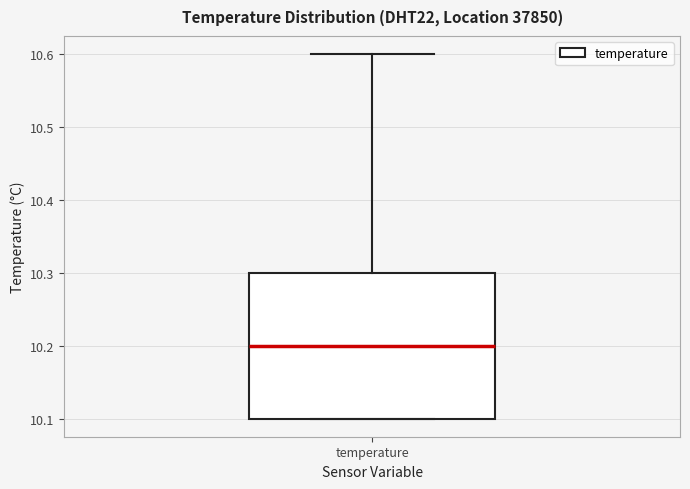

Transcribe this box plot: give where the median line is, the range the box spans, and where the two whiskers end, as read against the y-axis. The values are not printed on the chart, so give them approximately, as read against the axis.

median 10.2, box 10.1 to 10.3, whiskers 10.1 to 10.6